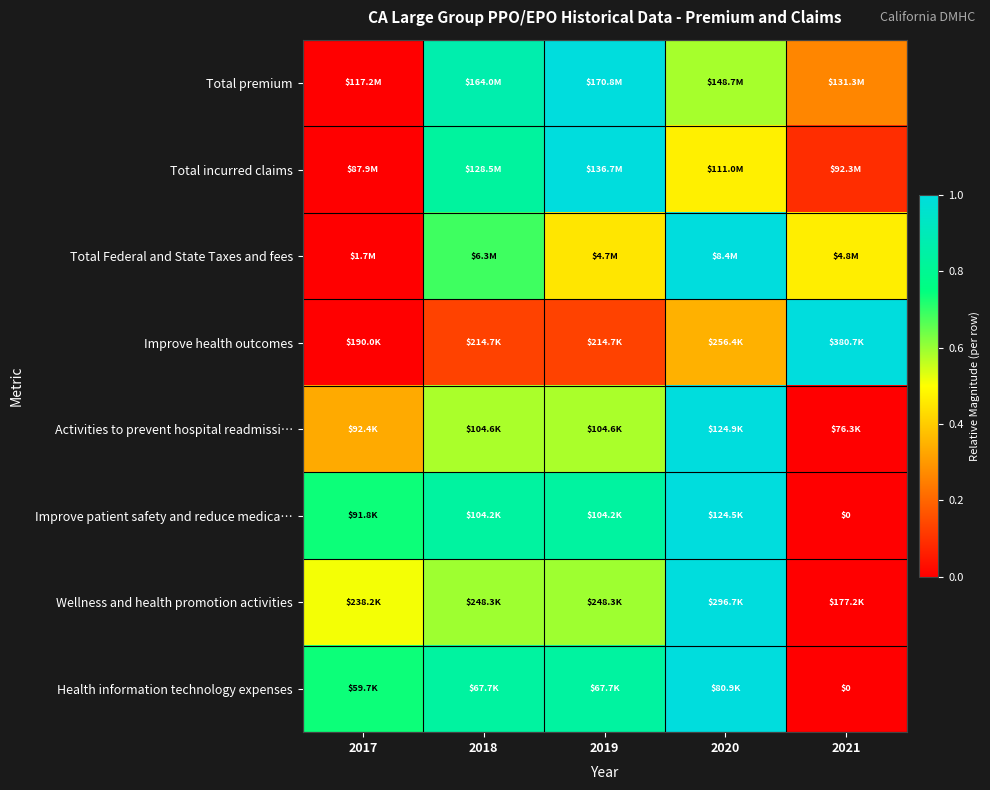

The value of Total Federal and State Taxes and fees at 2017 is -0.3. True or false?

False